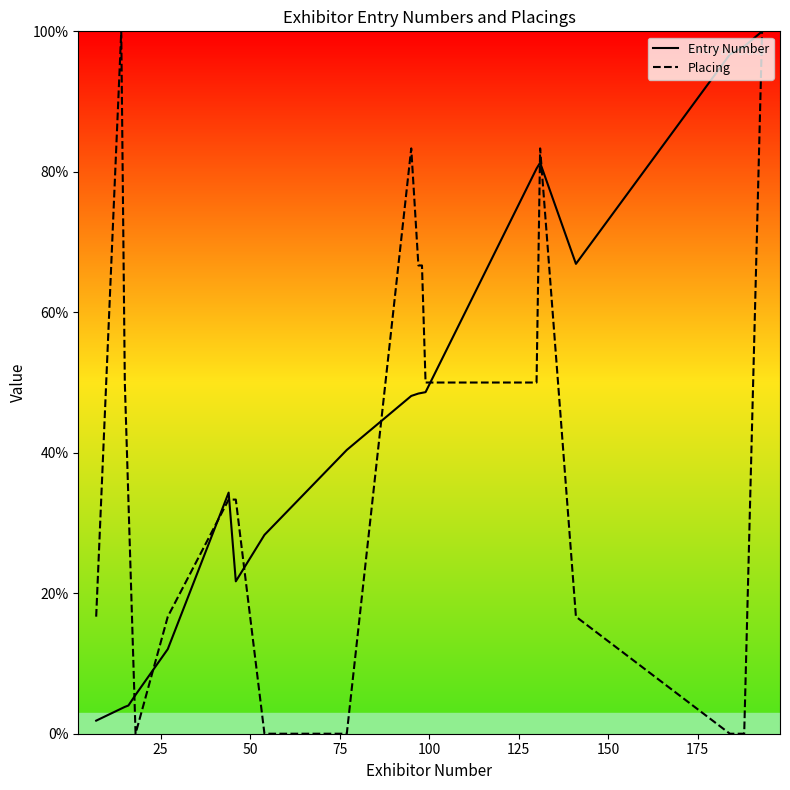

Which series has the widest spread of values?

Placing